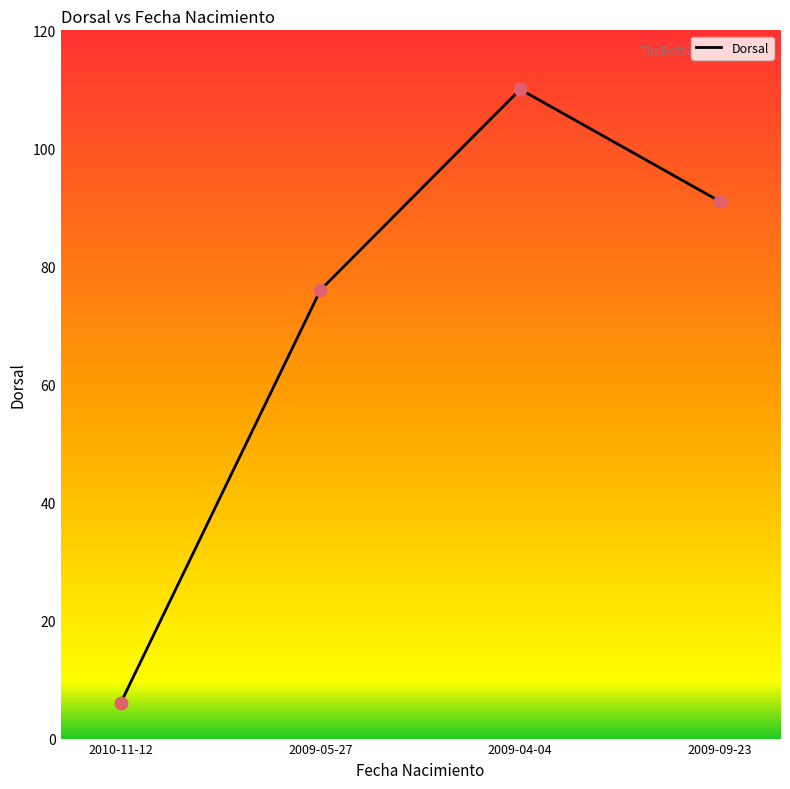

What is the change in value from 2009-04-04 to 2009-09-23?

-19